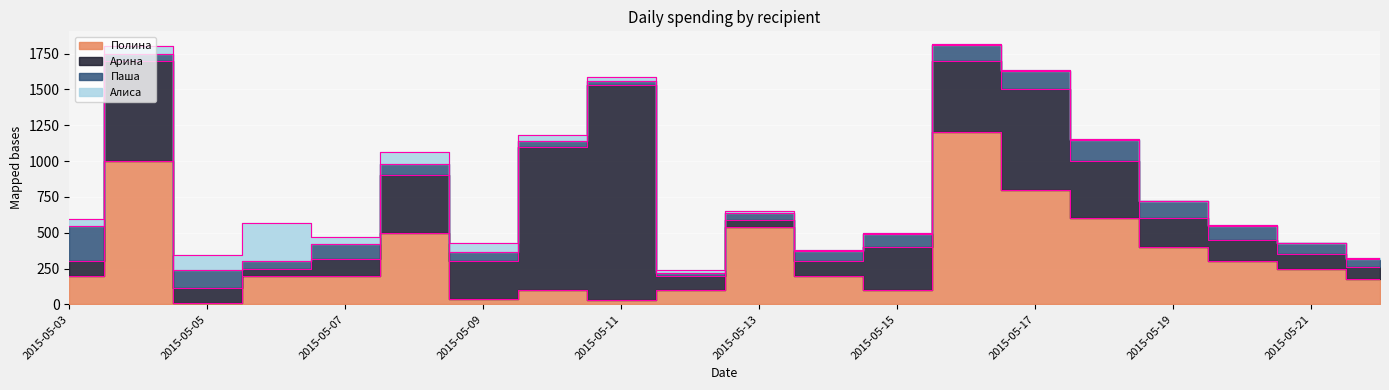

Reading right to left, what are all the values shown in this chart?

Полина: 2015-05-22=180	2015-05-21=250	2015-05-20=300	2015-05-19=400	2015-05-18=600	2015-05-17=800	2015-05-16=1200	2015-05-15=100	2015-05-14=200	2015-05-13=540	2015-05-12=100	2015-05-11=30	2015-05-10=100	2015-05-09=34	2015-05-08=500	2015-05-07=200	2015-05-06=200	2015-05-05=12	2015-05-04=1000	2015-05-03=200
Арина: 2015-05-22=80	2015-05-21=100	2015-05-20=150	2015-05-19=200	2015-05-18=400	2015-05-17=700	2015-05-16=500	2015-05-15=300	2015-05-14=100	2015-05-13=50	2015-05-12=100	2015-05-11=1500	2015-05-10=1000	2015-05-09=271	2015-05-08=400	2015-05-07=120	2015-05-06=50	2015-05-05=100	2015-05-04=700	2015-05-03=100
Паша: 2015-05-22=60	2015-05-21=80	2015-05-20=100	2015-05-19=120	2015-05-18=150	2015-05-17=130	2015-05-16=110	2015-05-15=90	2015-05-14=70	2015-05-13=50	2015-05-12=20	2015-05-11=30	2015-05-10=40	2015-05-09=60	2015-05-08=80	2015-05-07=100	2015-05-06=50	2015-05-05=129	2015-05-04=50	2015-05-03=245
Алиса: 2015-05-22=1	2015-05-21=1	2015-05-20=1	2015-05-19=1	2015-05-18=2	2015-05-17=3	2015-05-16=5	2015-05-15=8	2015-05-14=10	2015-05-13=15	2015-05-12=20	2015-05-11=30	2015-05-10=40	2015-05-09=60	2015-05-08=80	2015-05-07=50	2015-05-06=271	2015-05-05=100	2015-05-04=50	2015-05-03=50